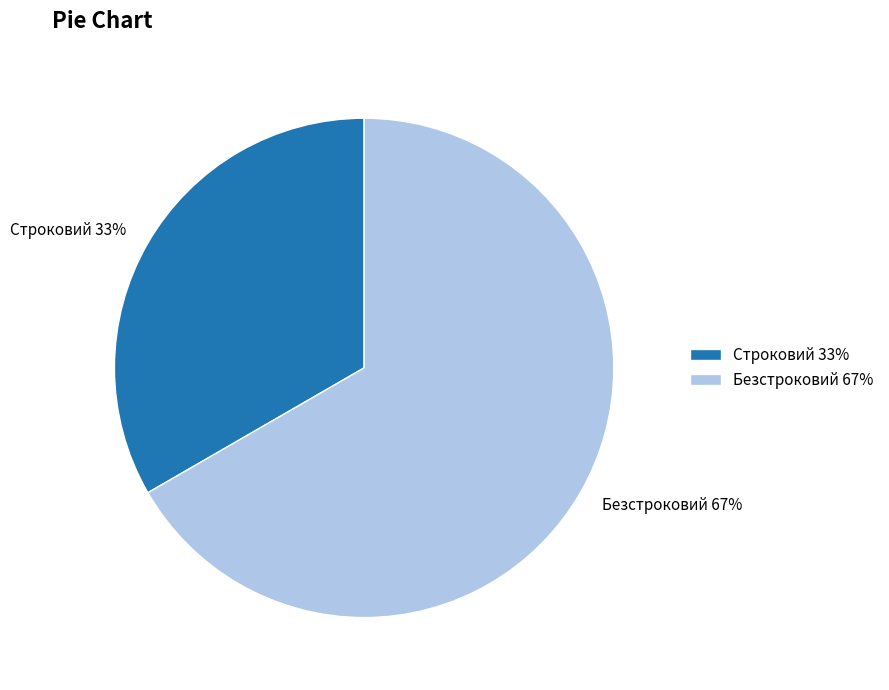

Which slice is the smallest?

Строковий